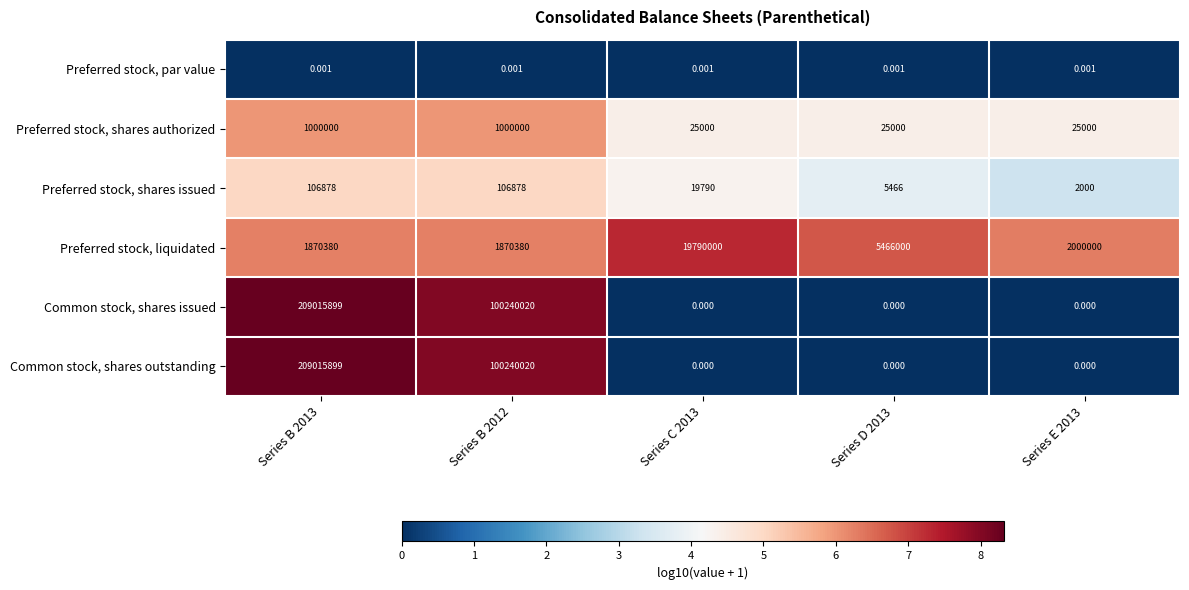

At which category does the chart reach its peak across all series?

Series B 2013